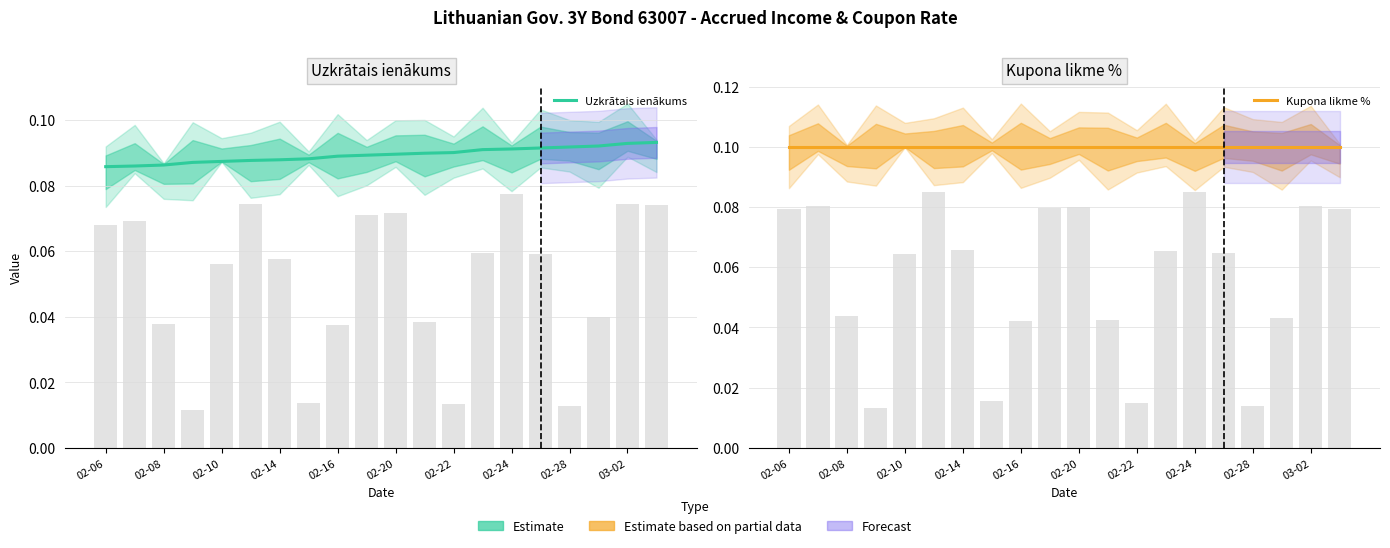

What is the sum of all Kupona likme % values?

2.0